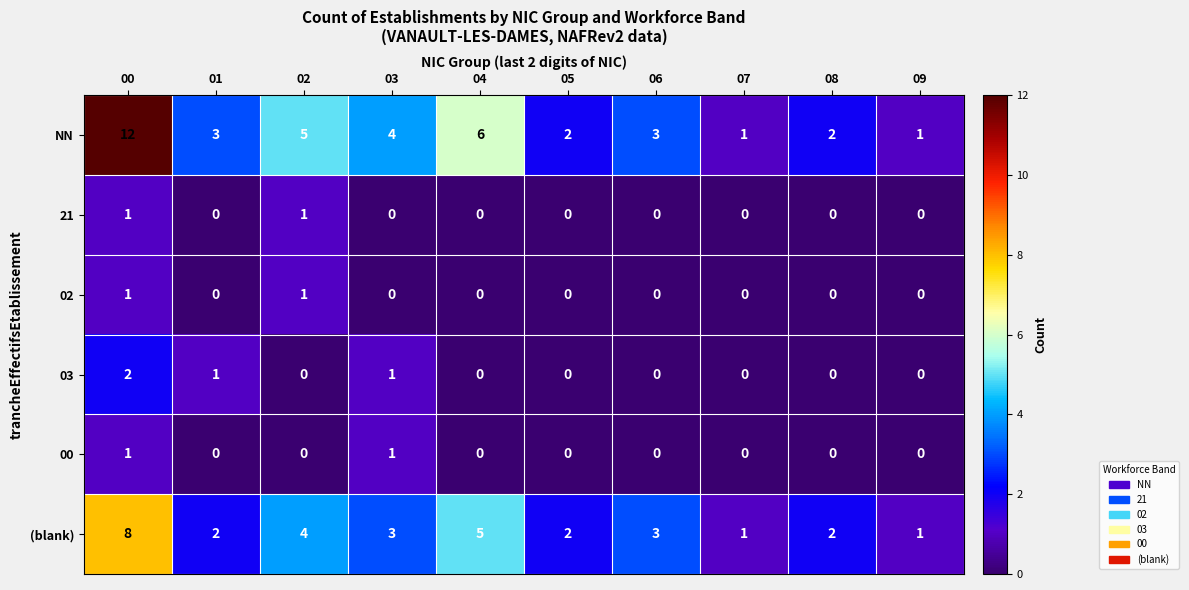

How many series are shown in this chart?

6